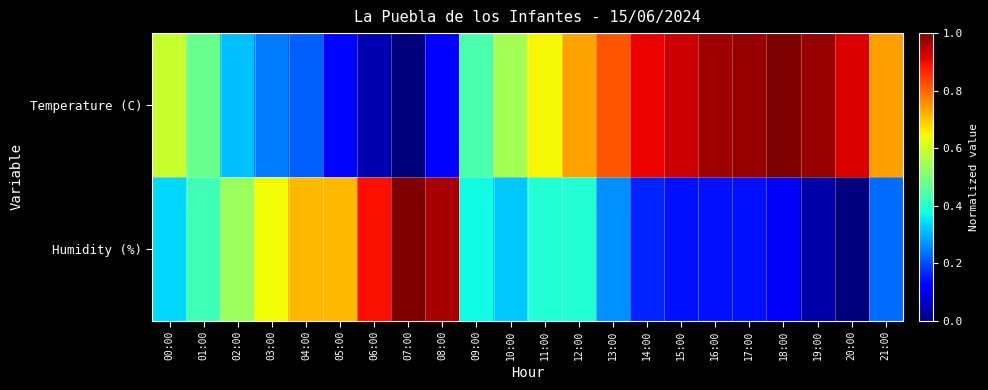

At 16:00, list the series in order from largest to smallest.

Temperature (C), Humidity (%)